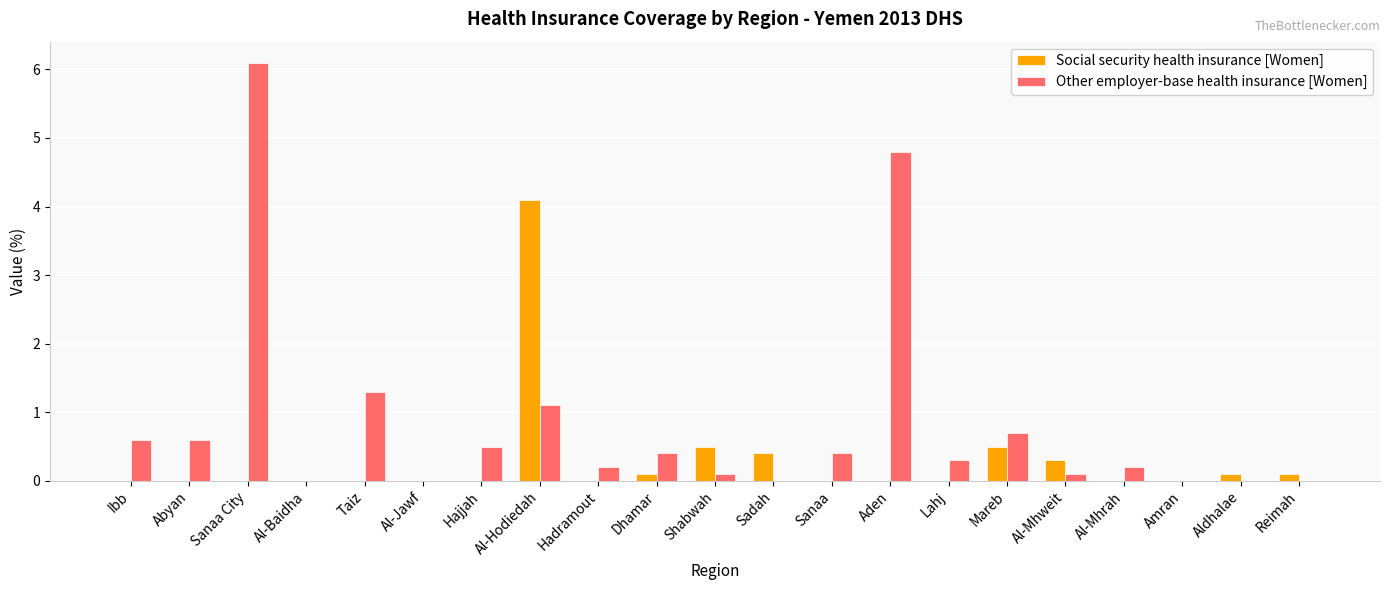

Which category has the highest value in the Social security health insurance [Women] series?

Al-Hodiedah